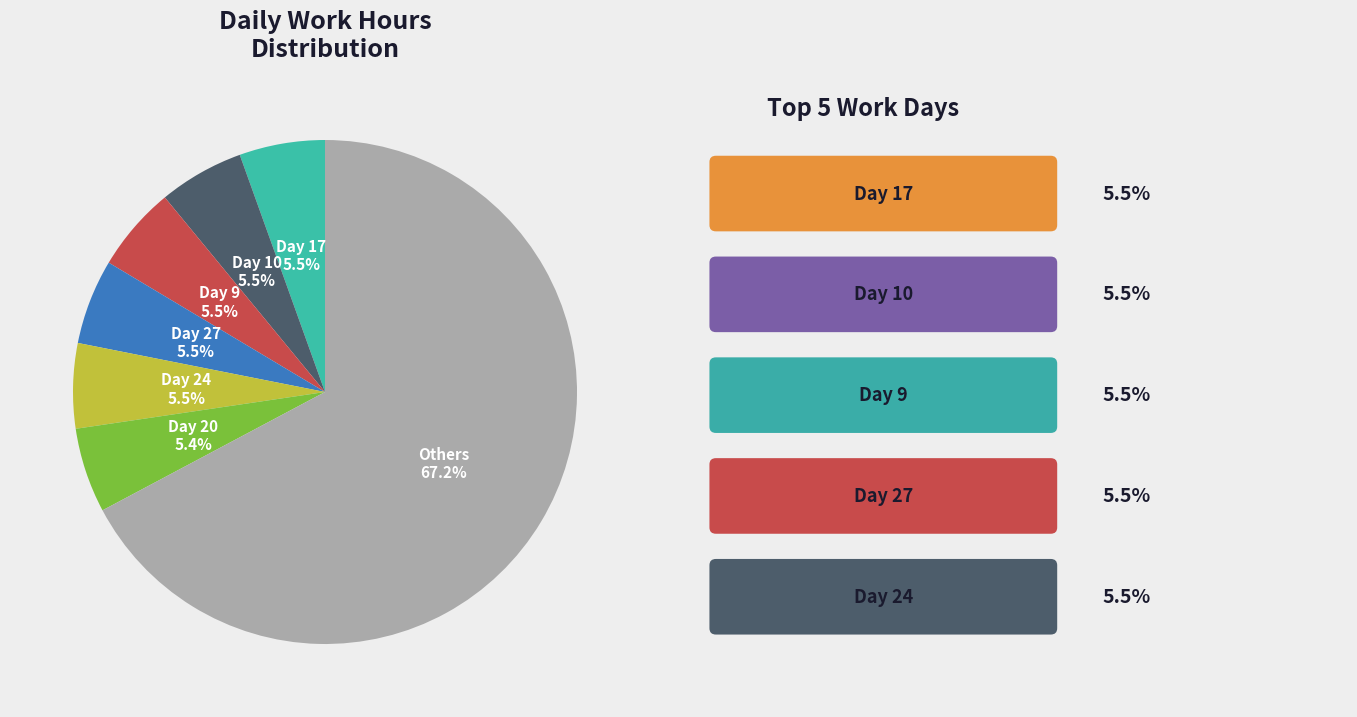

Is there any slice that represents more than half of the pie?

Yes